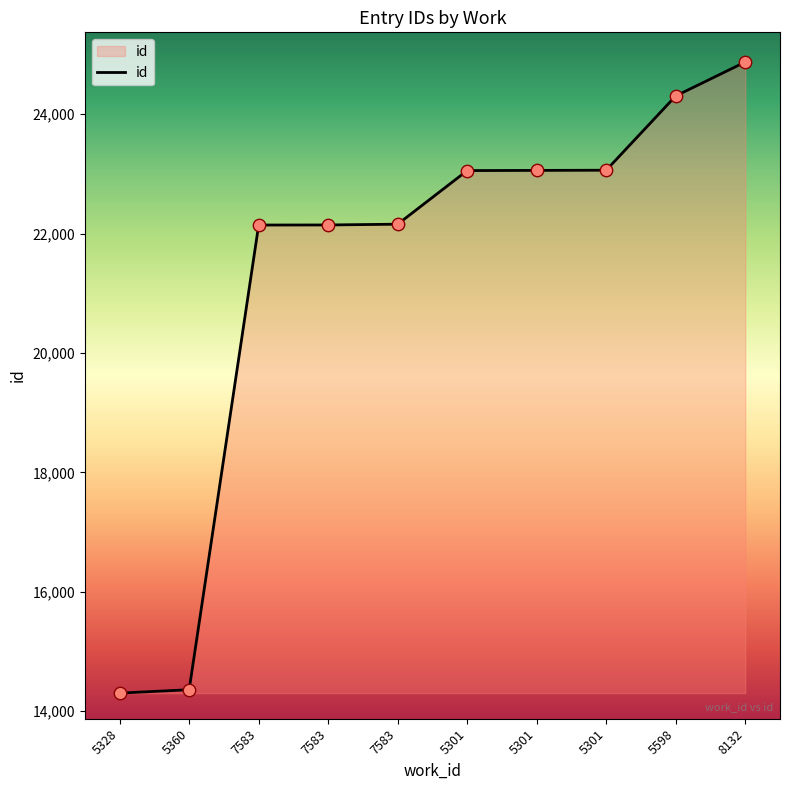

What is the change in value from 5301 to 5598?

+1250